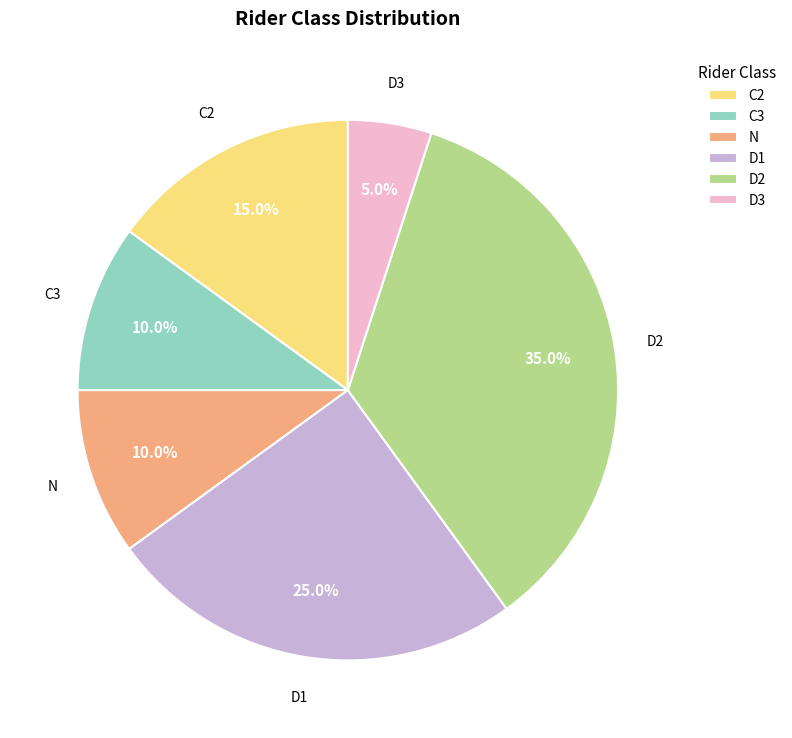

Is it true that D3 is 19% of the pie?

False